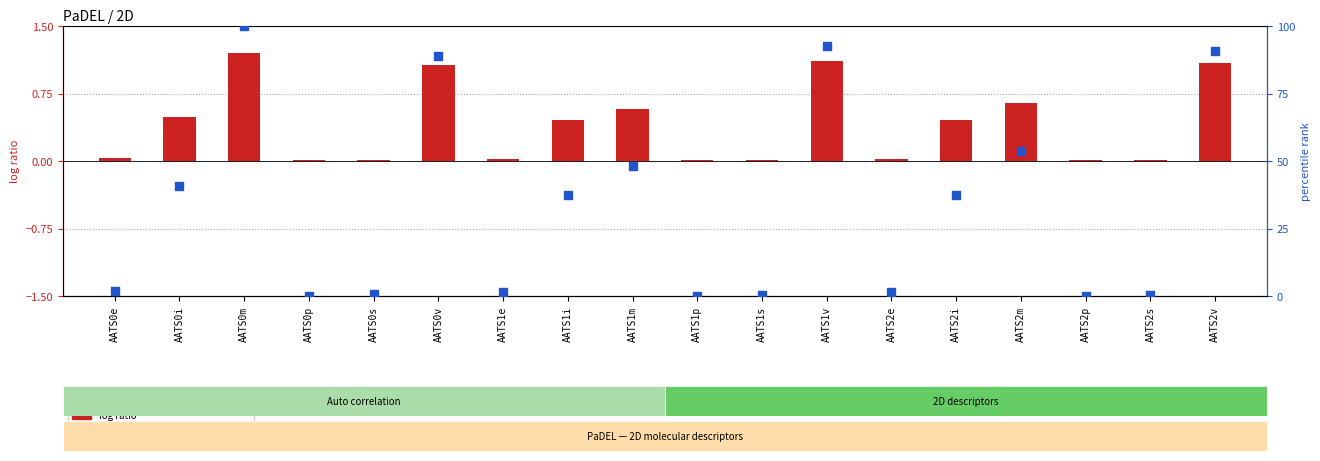

What is the total value across all series at AATS2s?

0.3